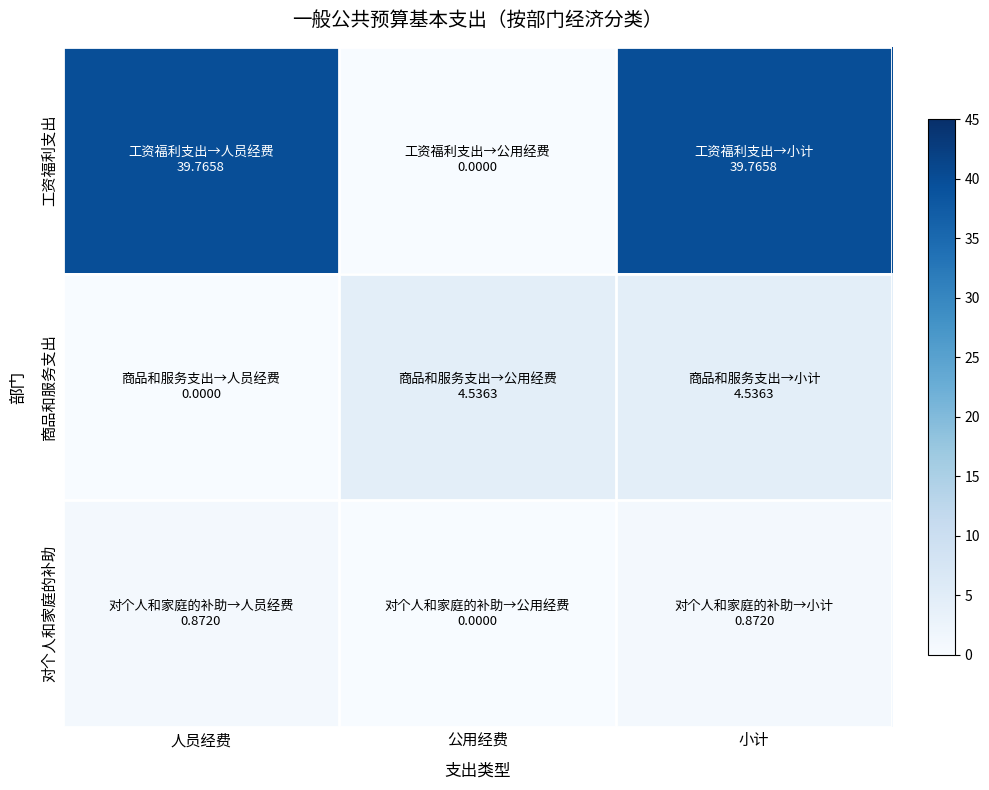

Reading left to right, extract all data points from this chart.

工资福利支出: 人员经费=39.8	公用经费=0.0	小计=39.8
商品和服务支出: 人员经费=0.0	公用经费=4.5	小计=4.5
对个人和家庭的补助: 人员经费=0.9	公用经费=0.0	小计=0.9